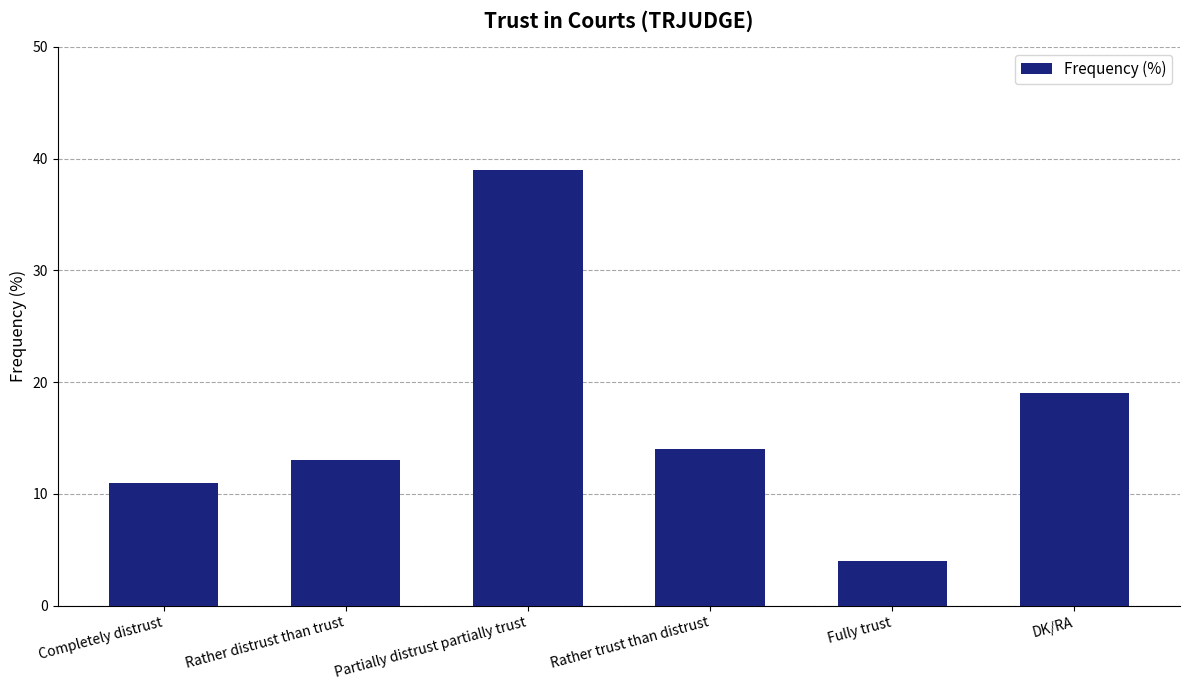

Which has a higher value, Completely distrust or Partially distrust partially trust?

Partially distrust partially trust